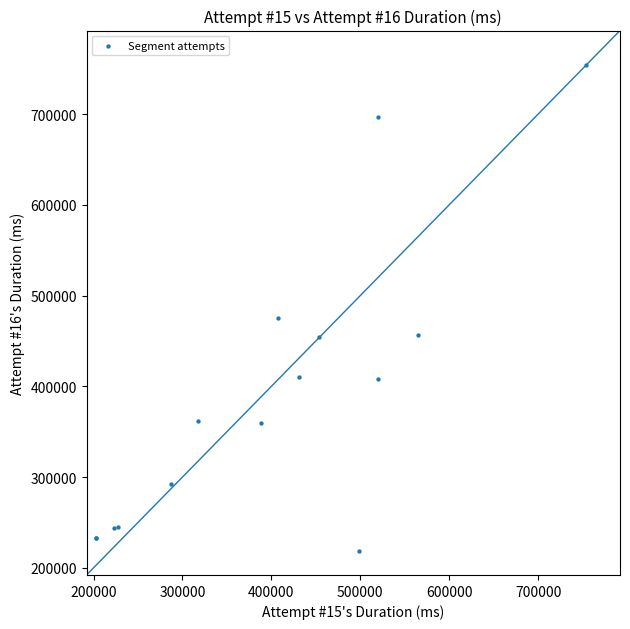

What Y value in the scatter plot is closest to 486438?

475512